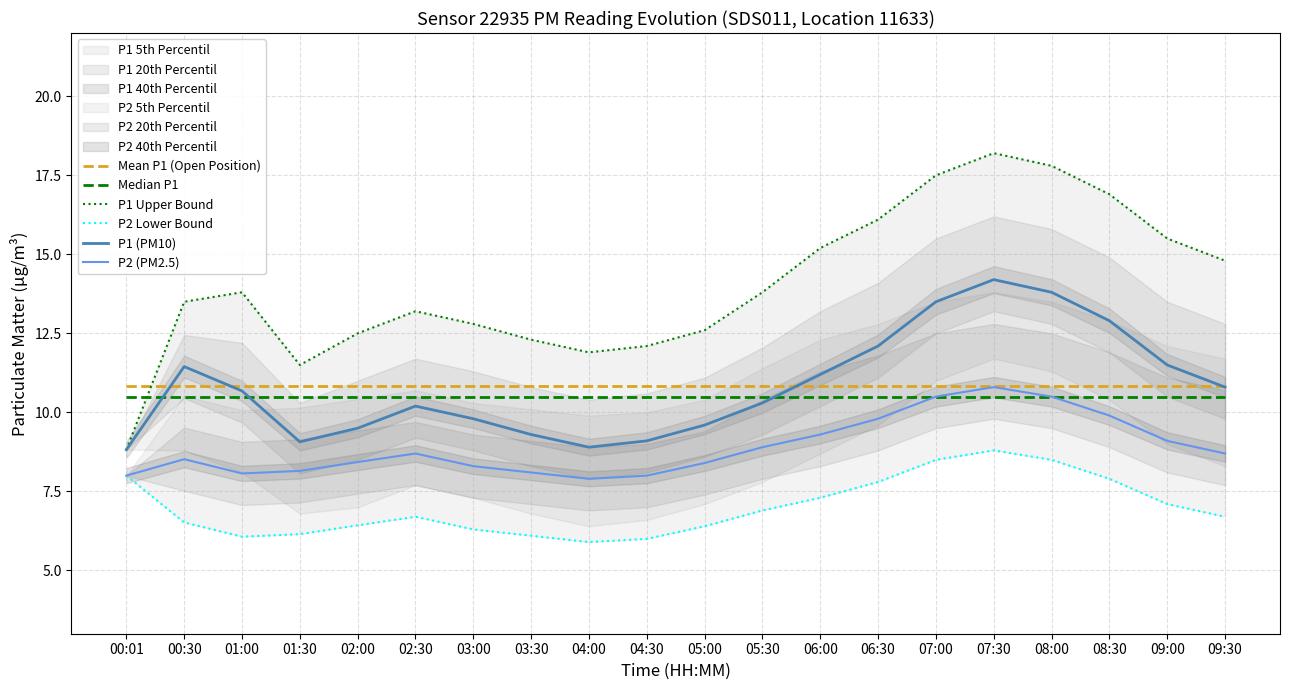

The Mean P1 (Open Position) series shows 10.8 at 00:01. True or false?

True